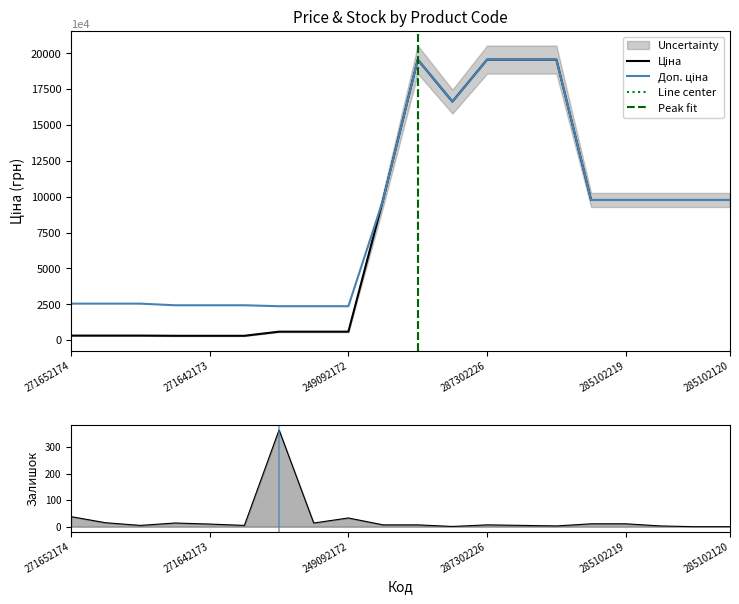

Reading right to left, what are all the values shown in this chart?

Ціна: 285102120=9775.5	285102216=9775.5	285102218=9775.5	285102219=9775.5	285102221=9775.5	287302224=19564.9	287302225=19564.9	287302226=19564.9	287292222=16636.8	287302223=19564.9	285101569=9775.5	249092172=591.6	249092173=591.6	249092174=591.6	271642172=304.1	271642173=304.1	271642174=304.1	271652172=318.3	271652173=318.3	271652174=318.3
Доп. ціна: 285102120=9775.5	285102216=9775.5	285102218=9775.5	285102219=9775.5	285102221=9775.5	287302224=19564.9	287302225=19564.9	287302226=19564.9	287292222=16636.8	287302223=19564.9	285101569=9775.5	249092172=2366.5	249092173=2366.5	249092174=2366.5	271642172=2432.8	271642173=2432.8	271642174=2432.8	271652172=2546.4	271652173=2546.4	271652174=2546.4
Залишок: 285102120=0.0	285102216=0.0	285102218=3.0	285102219=11.0	285102221=11.0	287302224=3.0	287302225=5.0	287302226=7.0	287292222=1.0	287302223=7.0	285101569=7.0	249092172=33.0	249092173=14.0	249092174=365.0	271642172=5.0	271642173=10.0	271642174=14.0	271652172=5.0	271652173=15.0	271652174=38.0